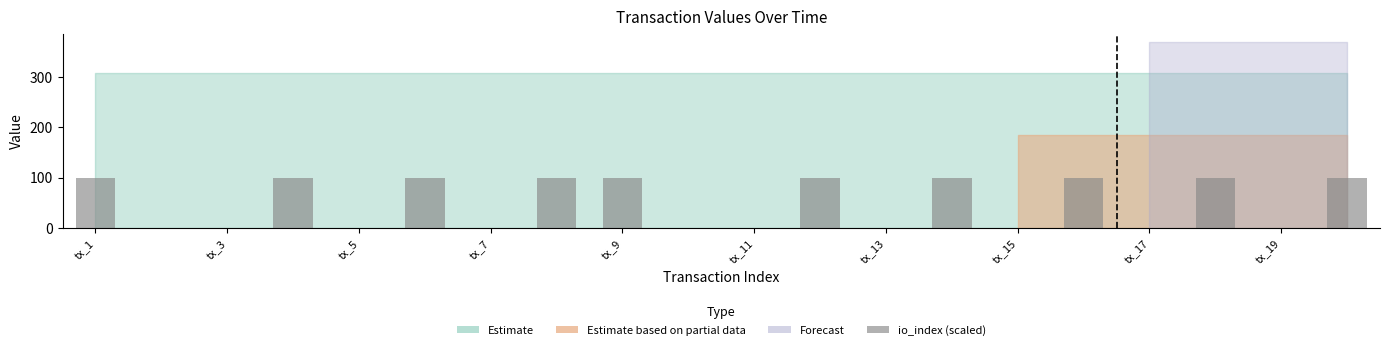

What is the maximum value shown in the chart?

100